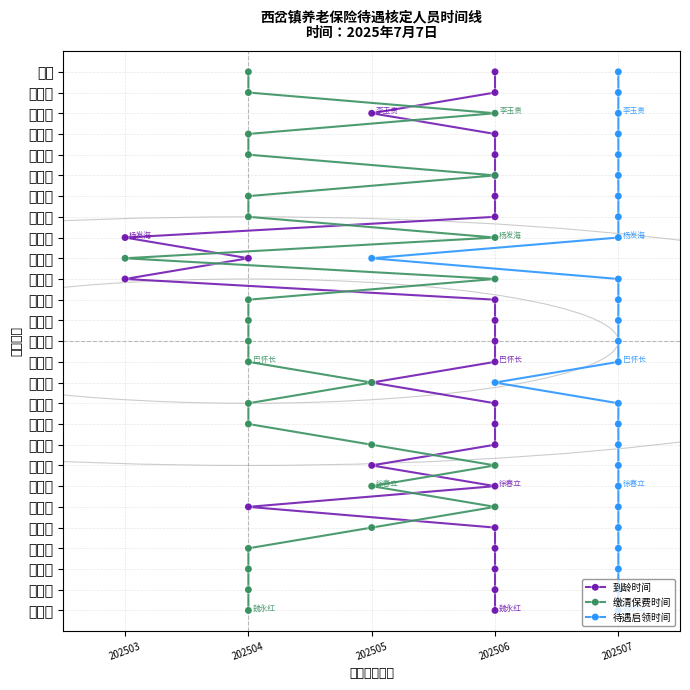

Rank the series at 202503 from highest to lowest value.

到龄时间, 缴清保费时间, 待遇启领时间